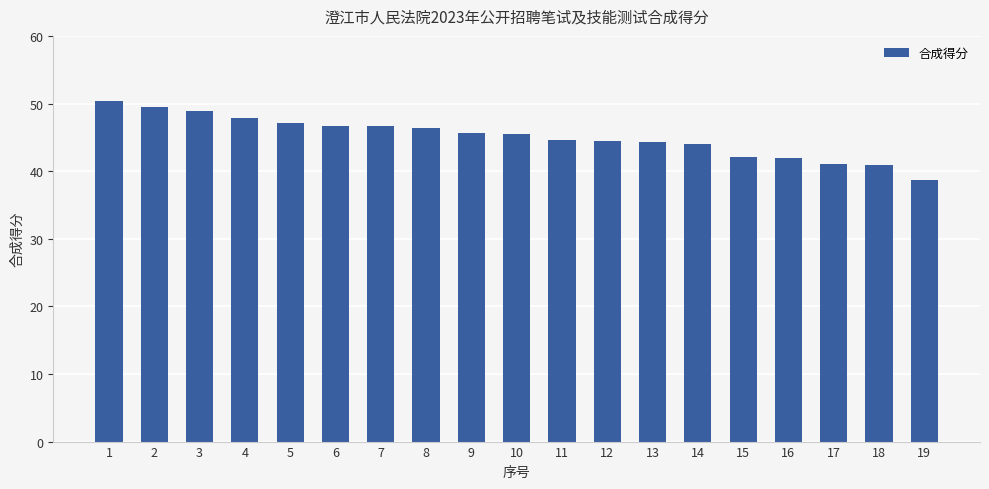

What is the difference between the maximum and minimum values?

11.7